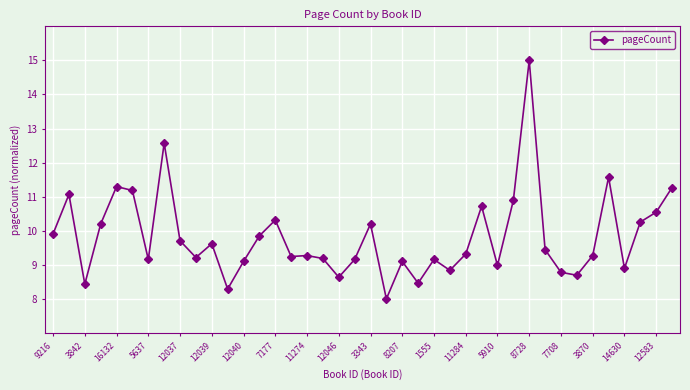

True or false: there are more than 2 points higher than both neighbors.

True